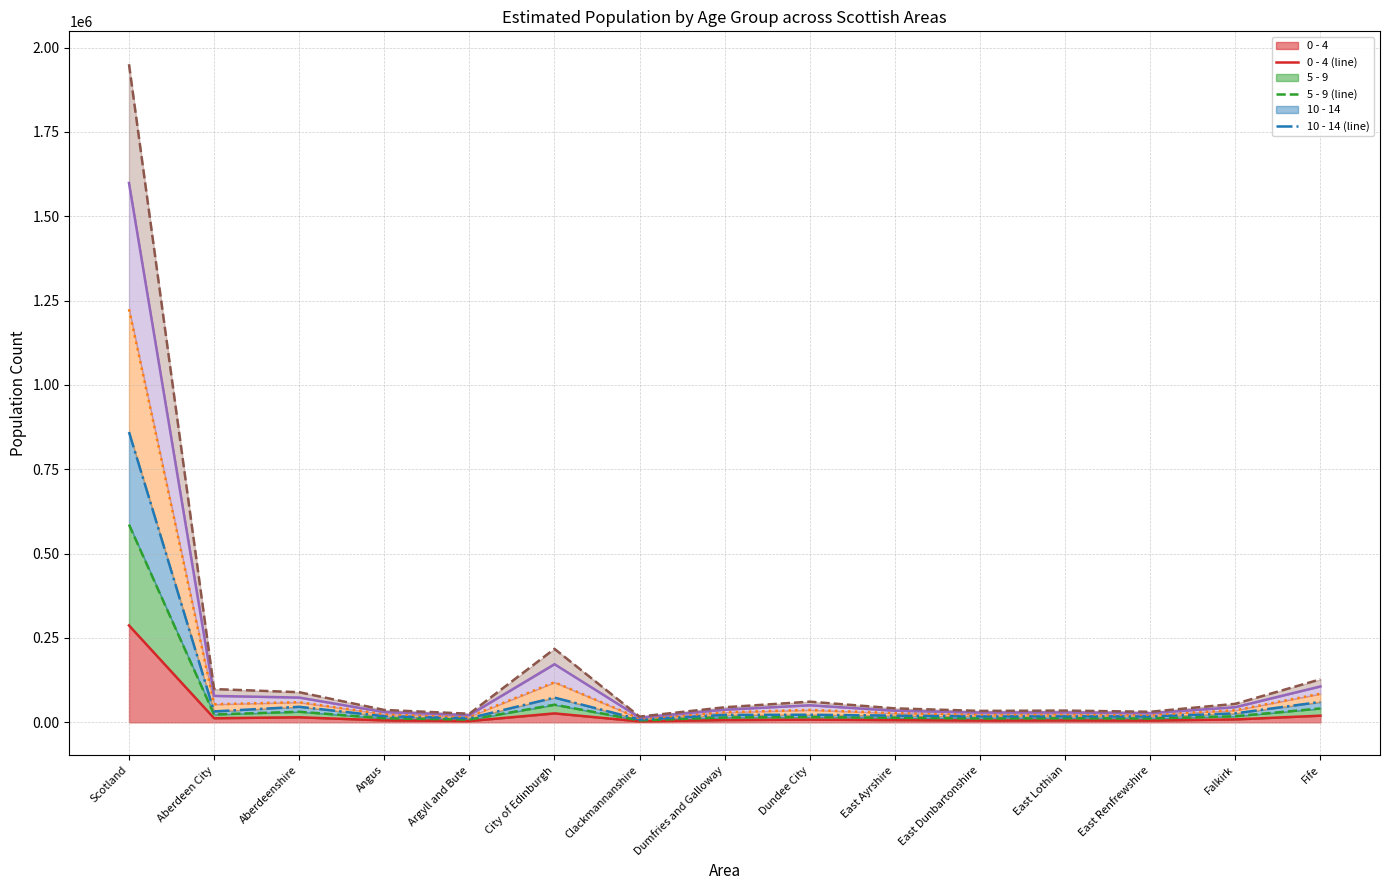

Between Angus and Dundee City, which series saw the biggest shift?

30 - 34 (line)